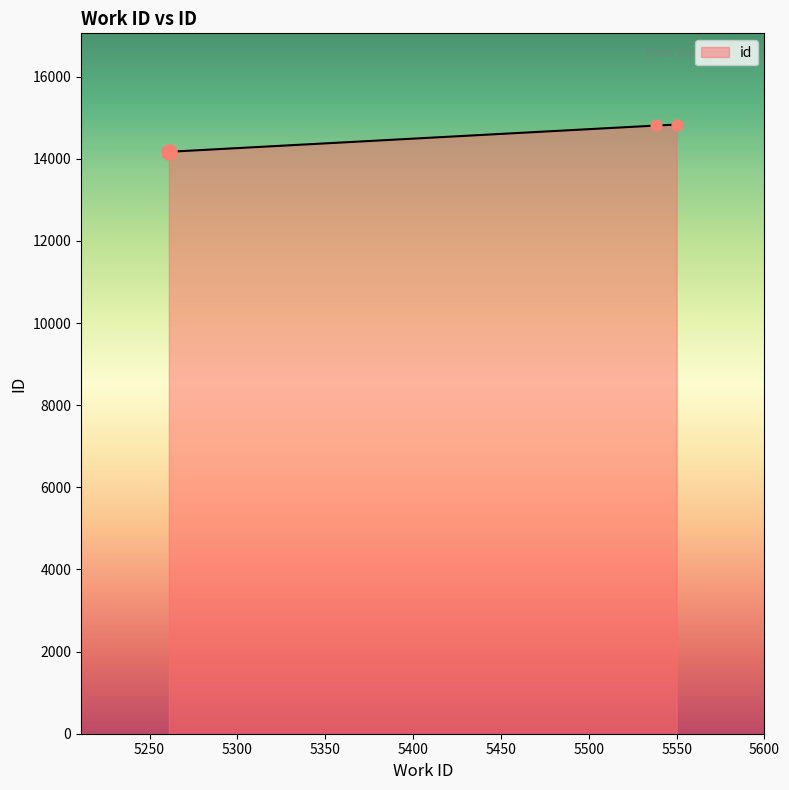

Which has a higher value, 5261 or 5538?

5538